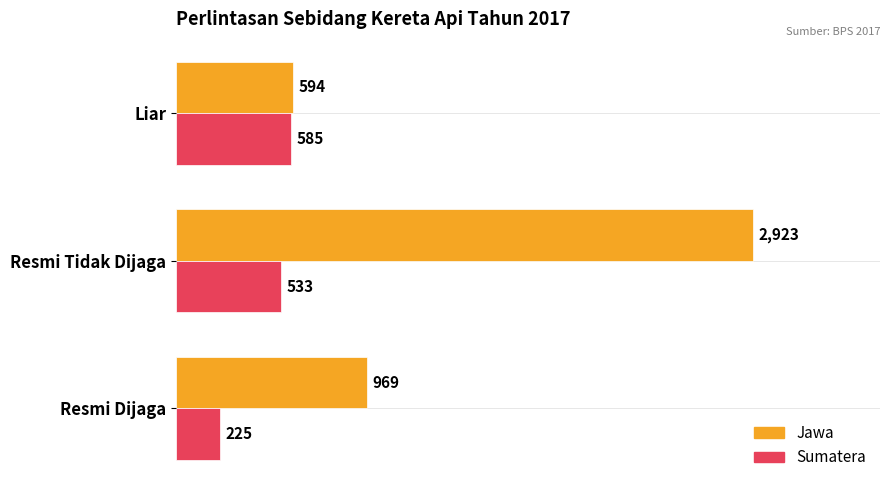

At which label does Jawa reach its peak?

Resmi Tidak Dijaga